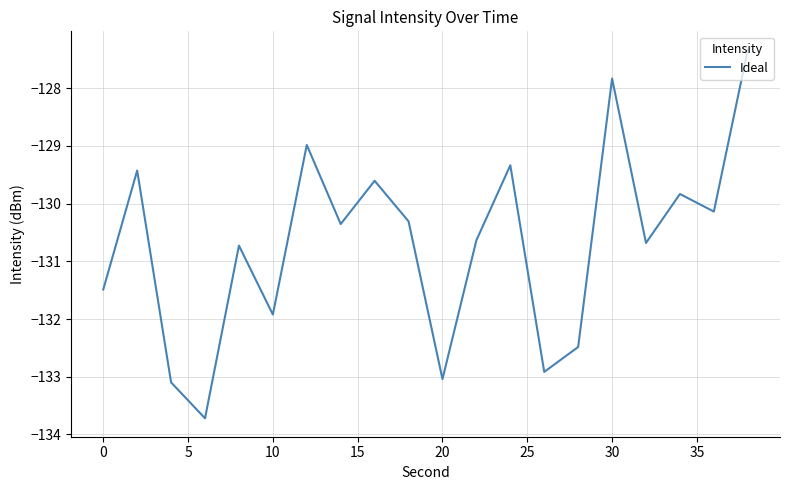

What is the difference between the maximum and minimum values?

6.4